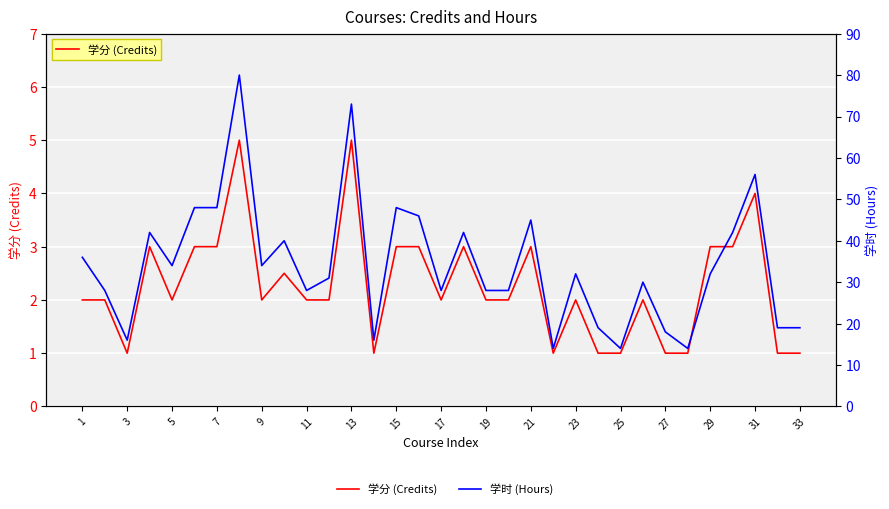

At how many categories does at least one series exceed 60?

2